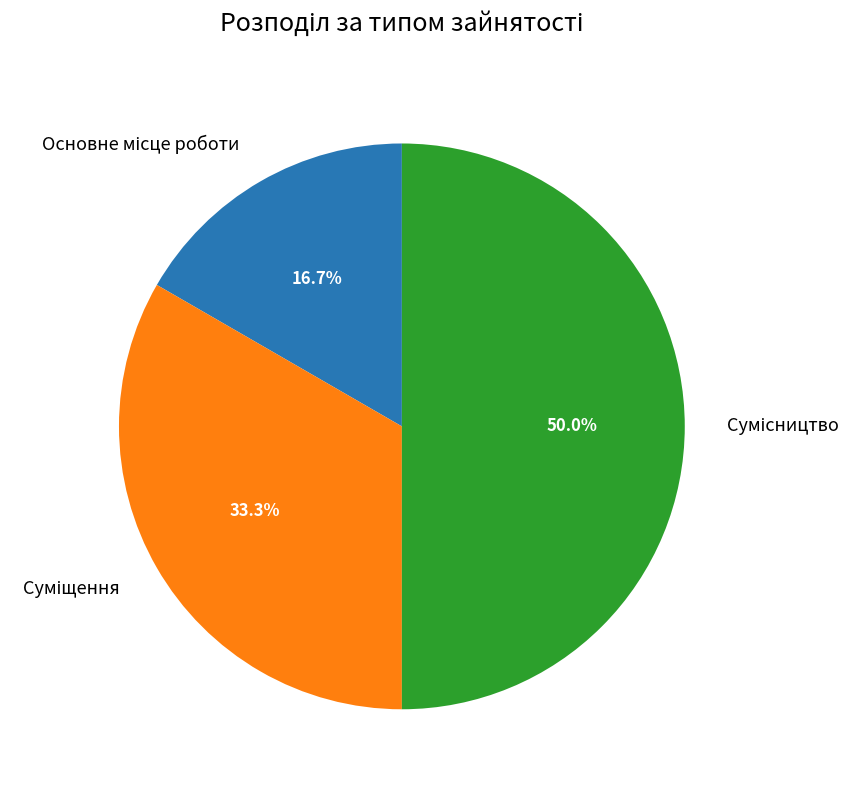

Count the number of slices in the pie.

3